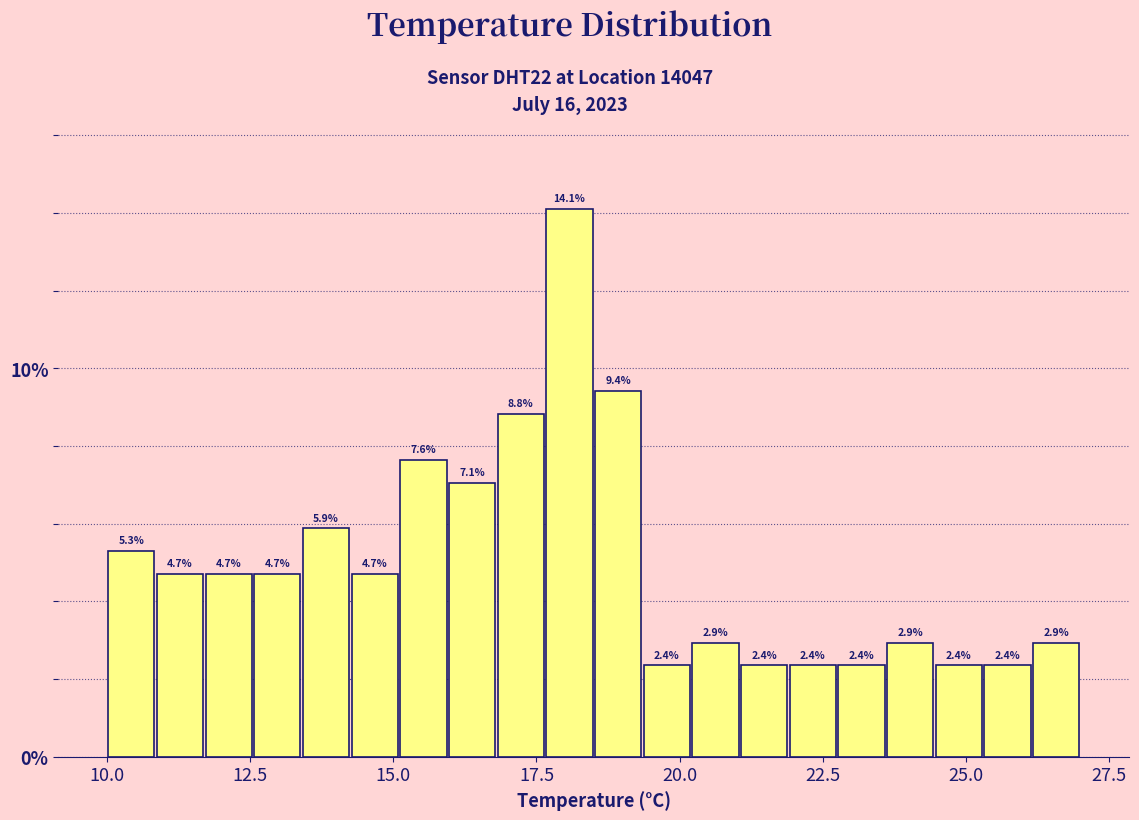

Around what value on the x-axis is the tallest bar? Give the approximate position of its centre, as read against the axis.

18.0